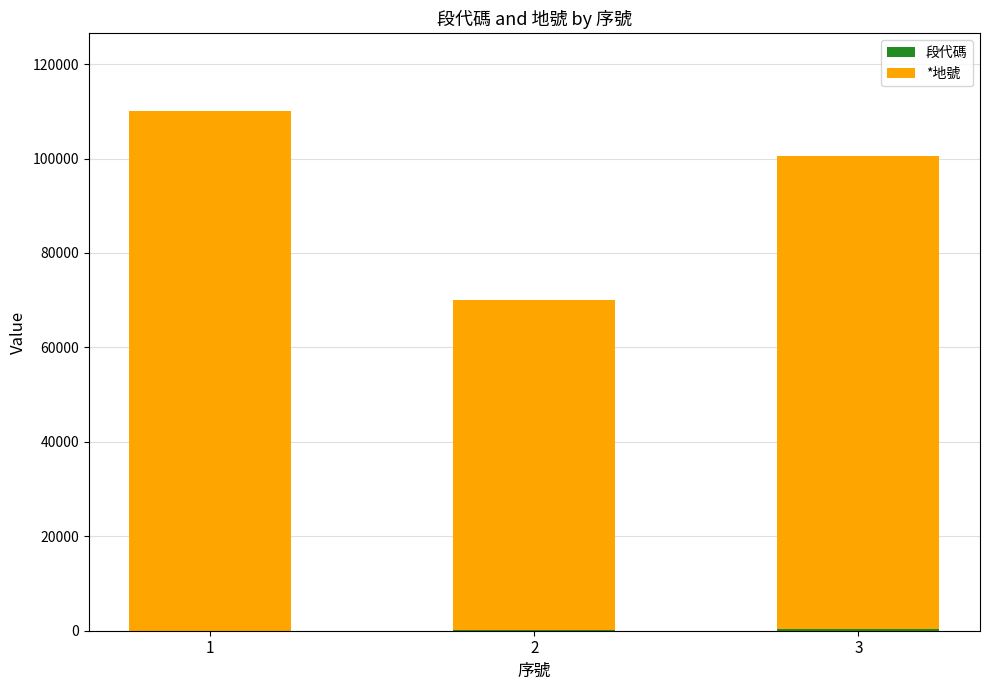

List the series in order of their peak value, highest first.

*地號, 段代碼